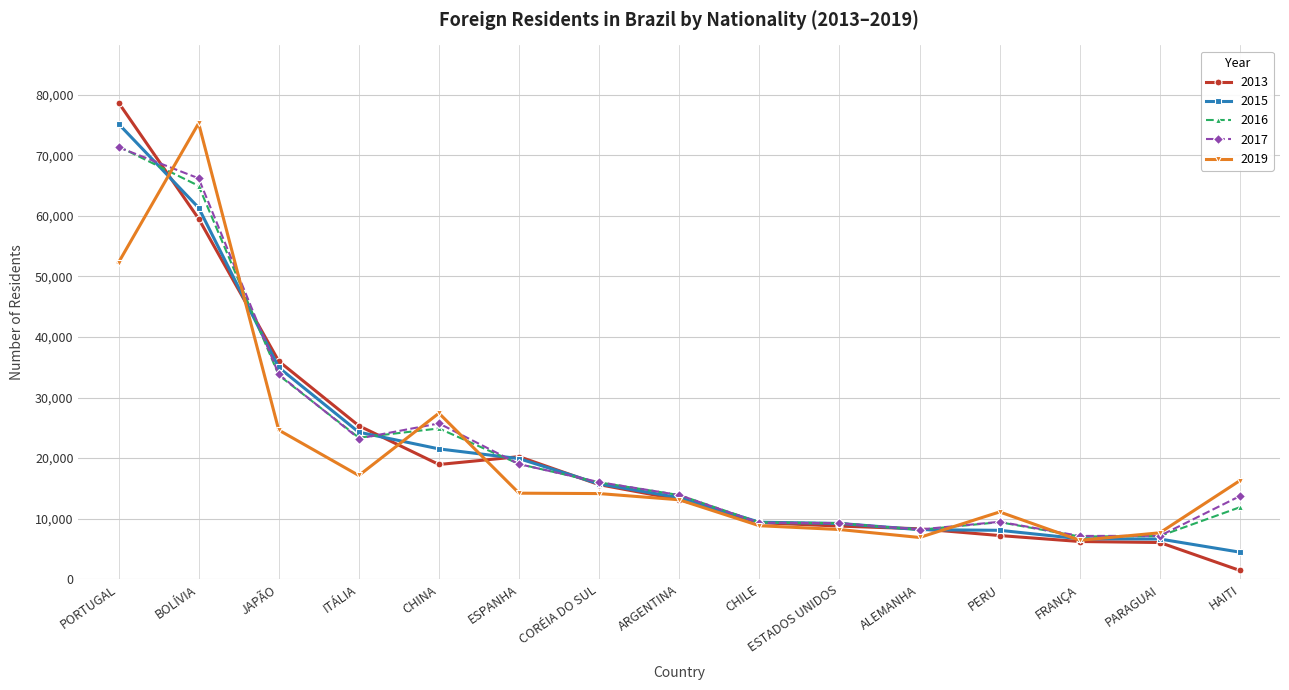

At which label is 2017 closest to 39232?

JAPÃO